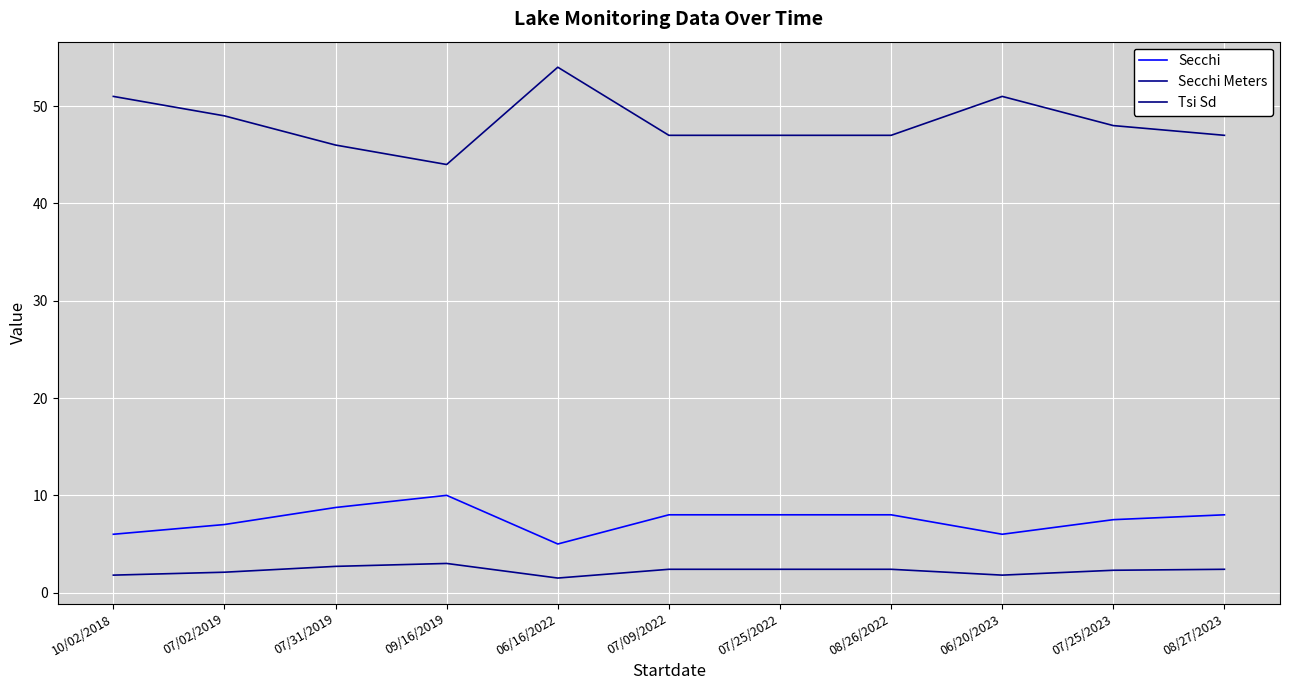

True or false: Secchi Meters and Tsi Sd cross at least once.

False